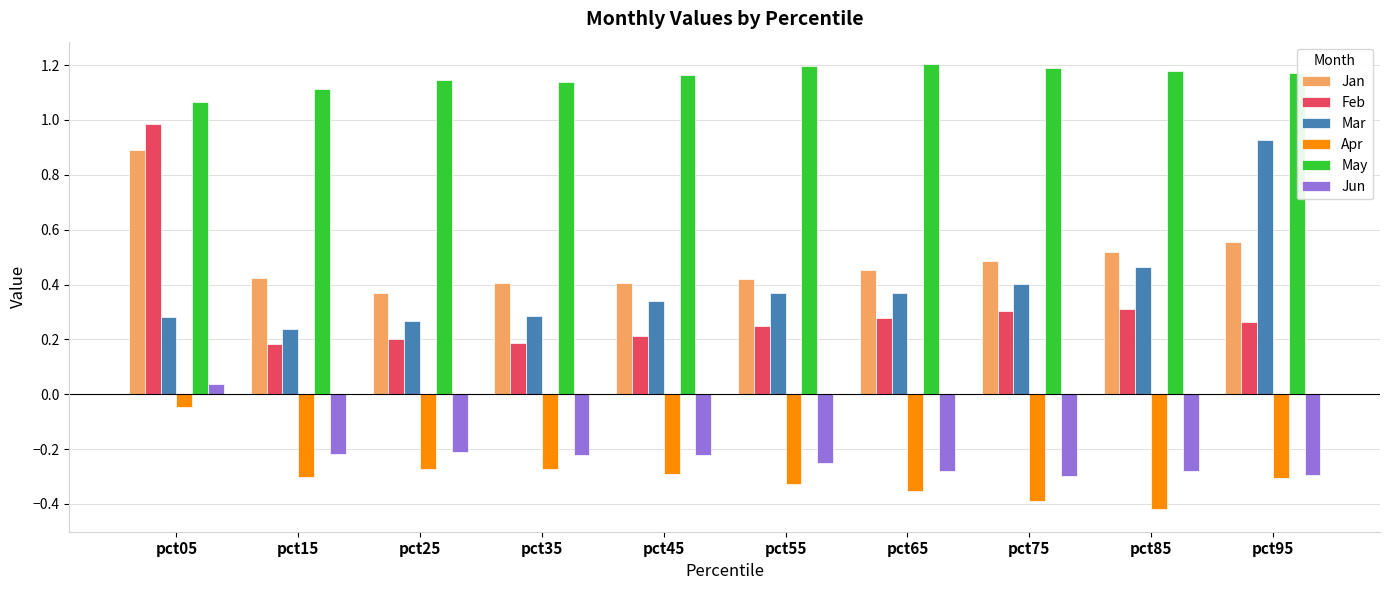

Which series has the largest range (max minus min)?

Feb